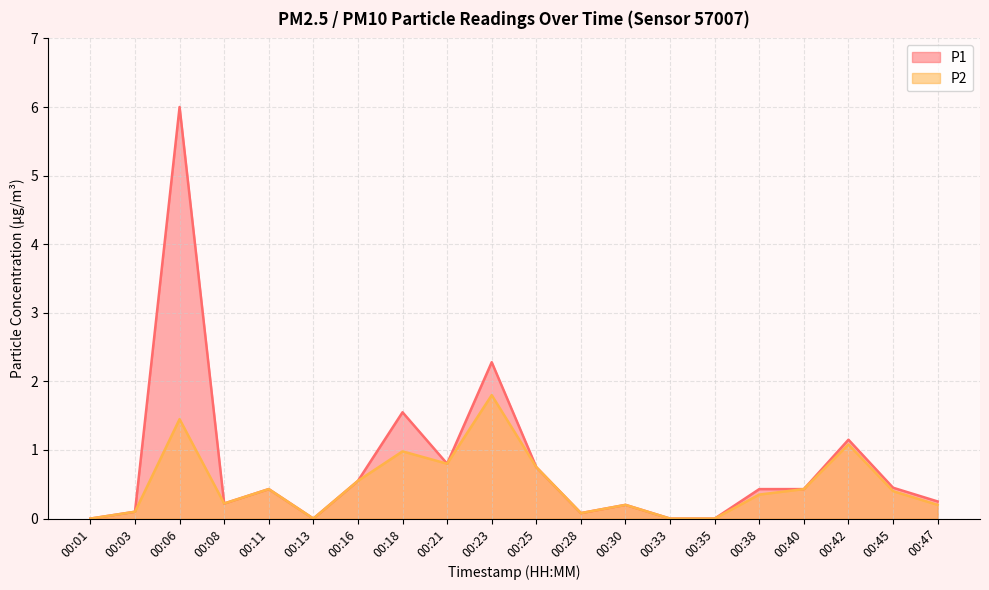

True or false: P1 and P2 cross at least once.

False